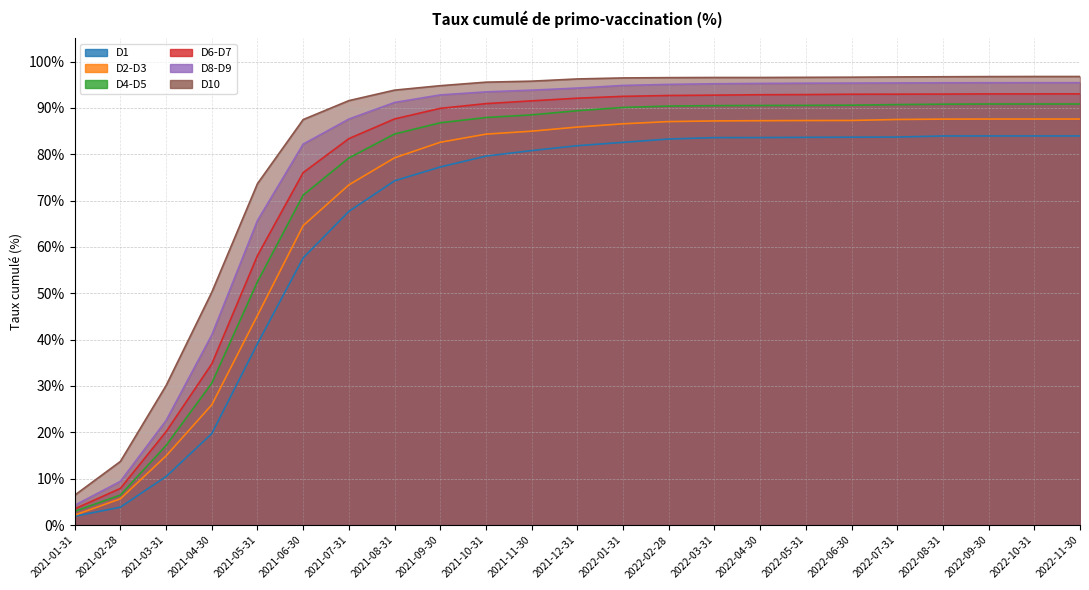

Where does the D10 series first go above 96?

2021-12-31